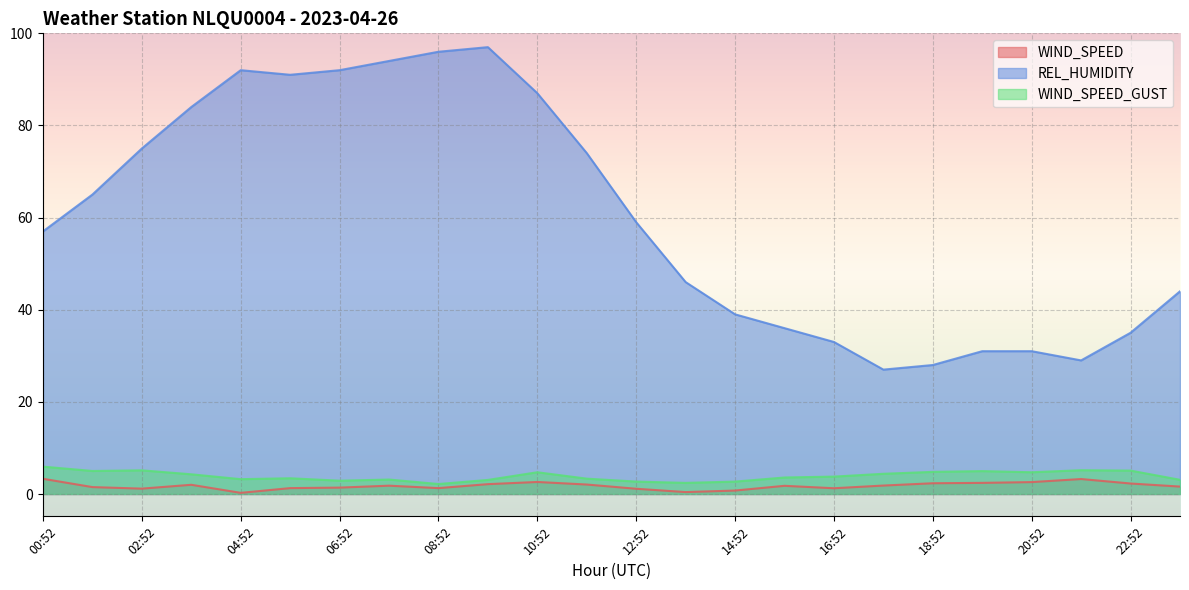

List the series in order of their peak value, highest first.

REL_HUMIDITY, WIND_SPEED_GUST, WIND_SPEED